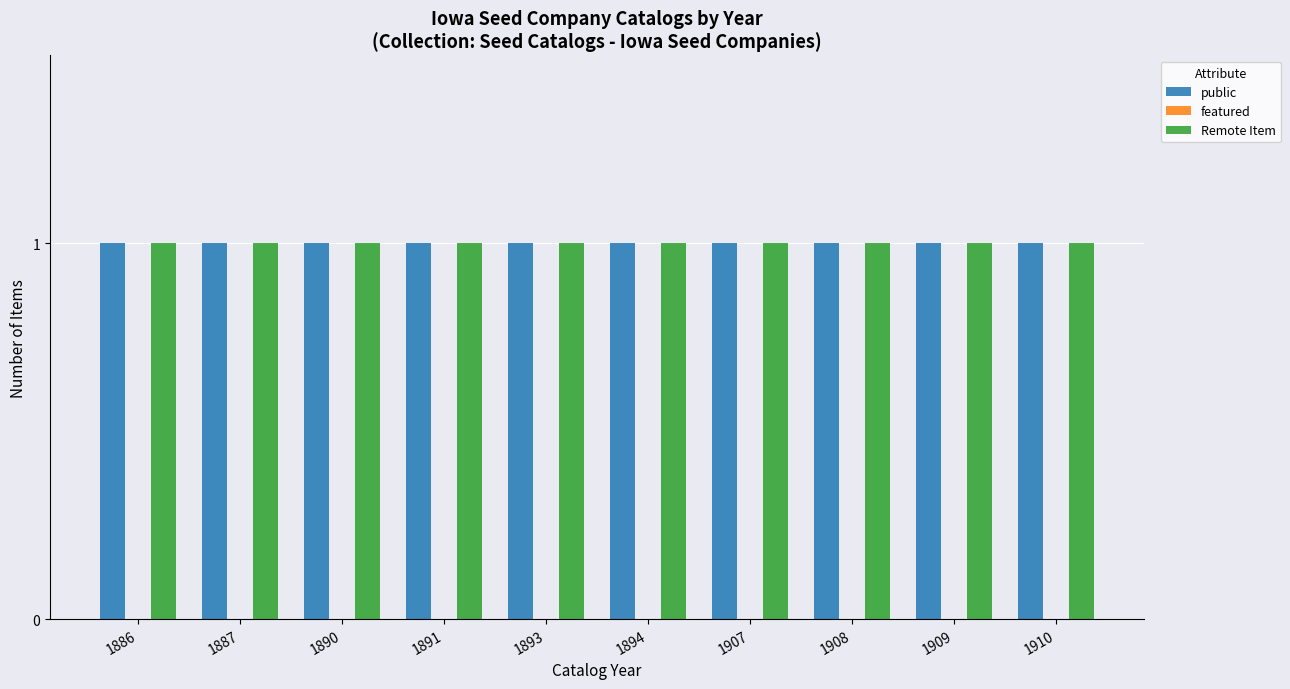

How many bars are there in total?

30